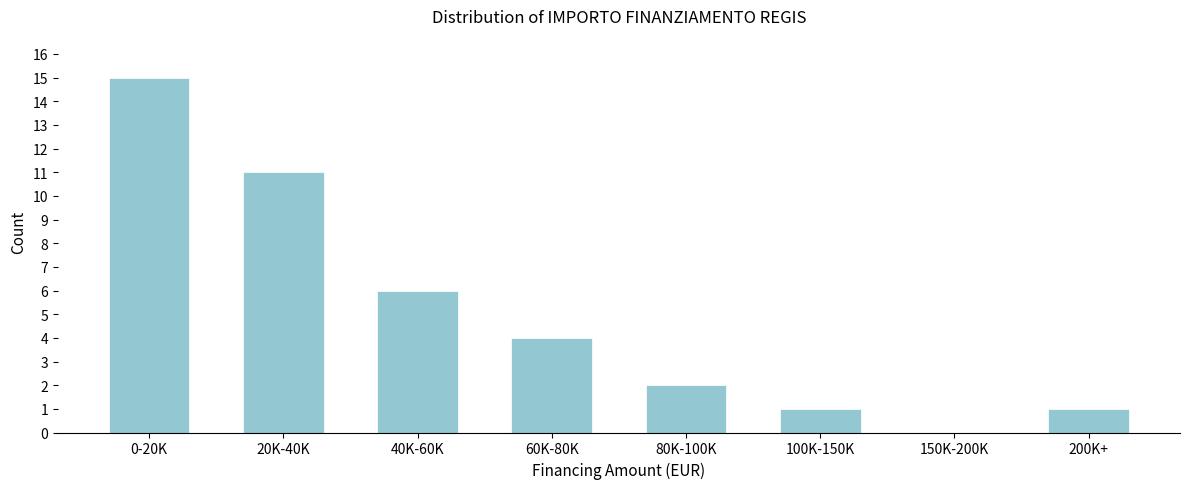

Reading right to left, what are all the values shown in this chart?

200K+=1	150K-200K=0	100K-150K=1	80K-100K=2	60K-80K=4	40K-60K=6	20K-40K=11	0-20K=15